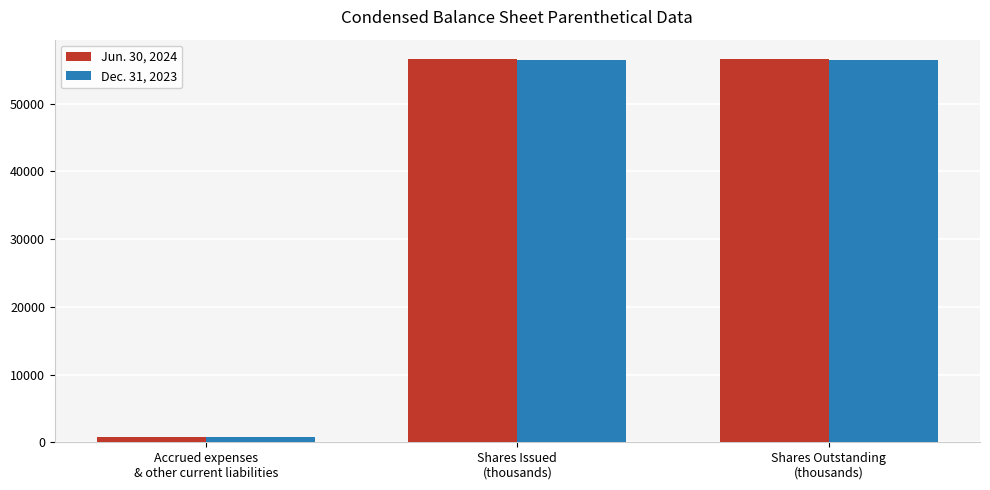

How many groups of bars are there?

3